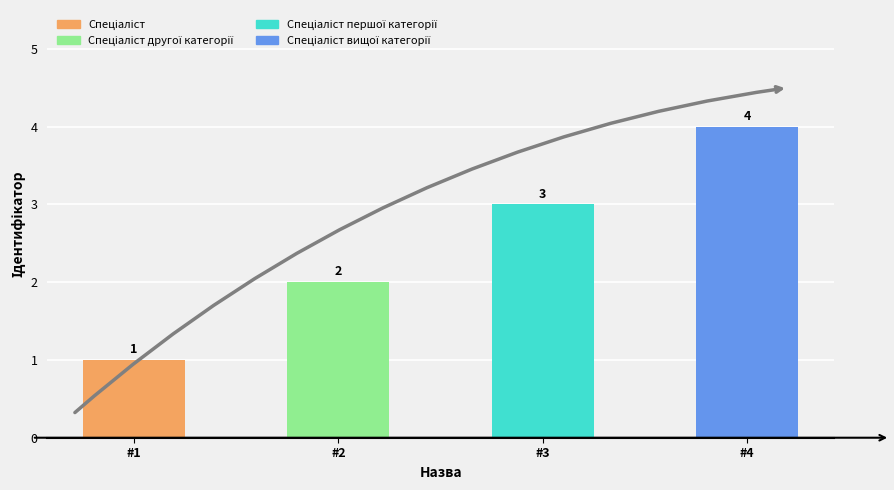

Rank the categories by value from highest to lowest.

Спеціаліст вищої категорії, Спеціаліст першої категорії, Спеціаліст другої категорії, Спеціаліст